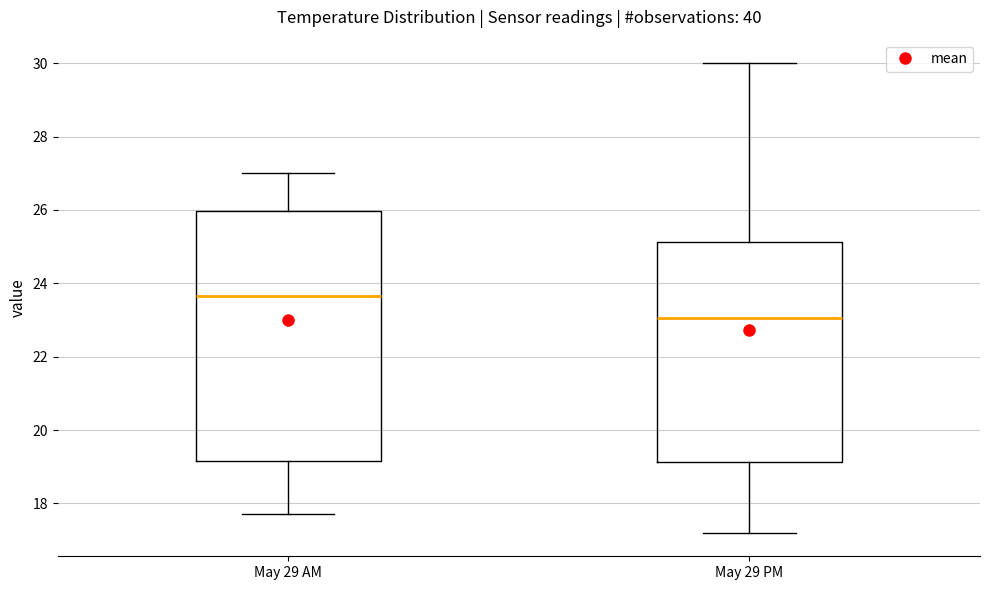

Reading left to right, read every box against the y-axis: the position of its median line, the range the box covers, and the ends of its whiskers. The values are not printed on the chart, so give them approximately, as read against the axis.

May 29 AM: median 23.6, box 19.2 to 26.0, whiskers 17.8 to 27.0
May 29 PM: median 23.0, box 19.2 to 25.2, whiskers 17.2 to 30.0